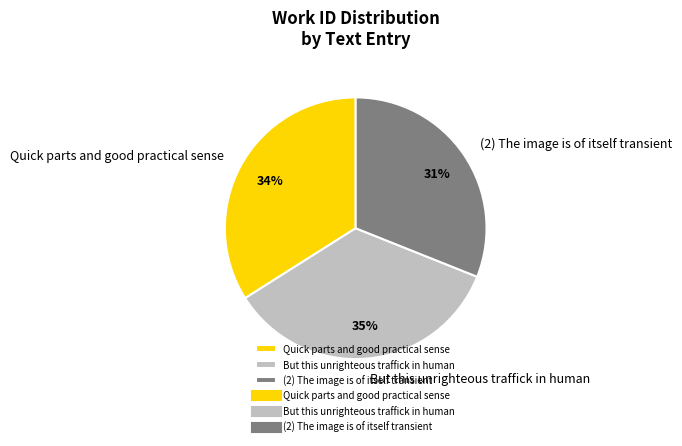

Is But this unrighteous traffick in human the majority of the pie?

No